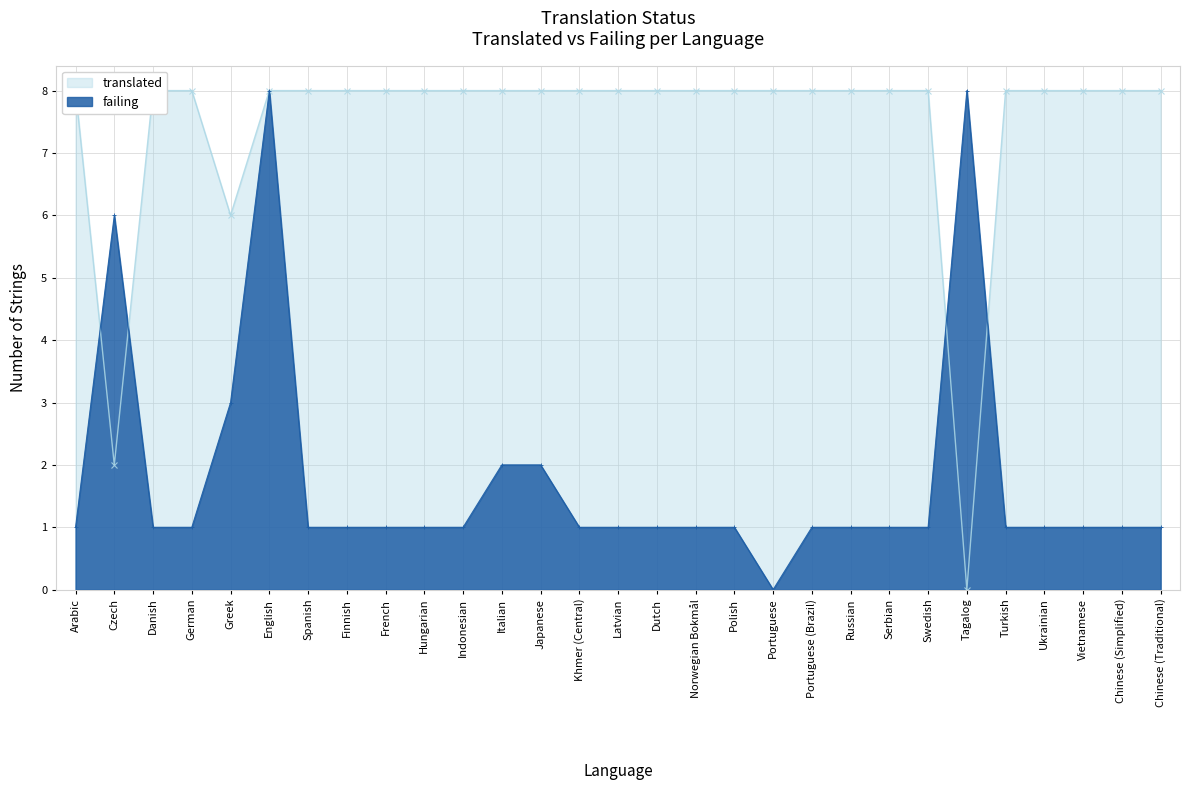

What are all the series names shown in the legend?

translated, failing